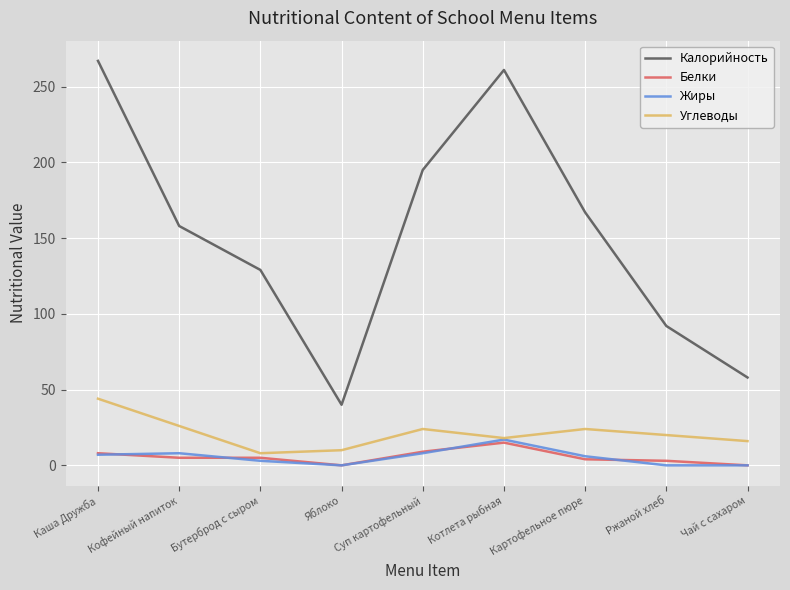

Is it true that Жиры equals 6 at Картофельное пюре?

True